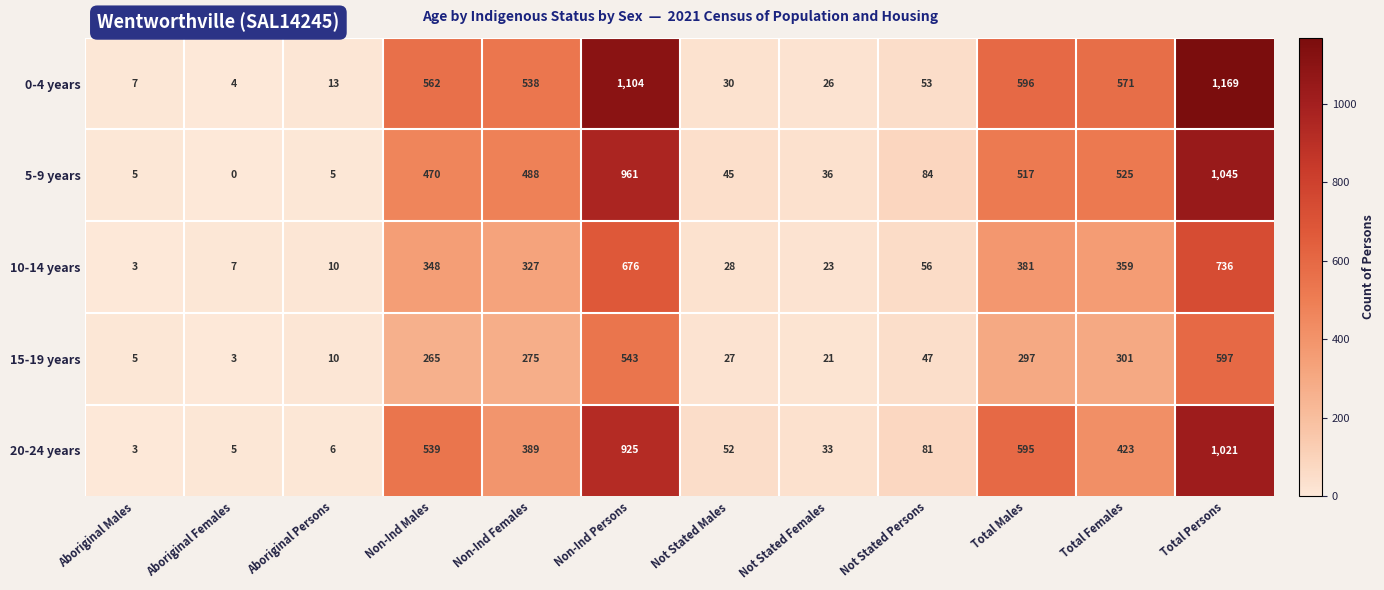

At how many categories does at least one series exceed 652?

2